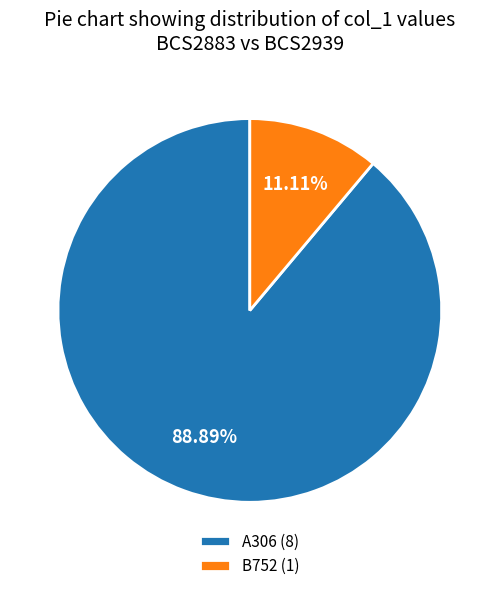

To the nearest percent, what is the average slice percentage?

50%